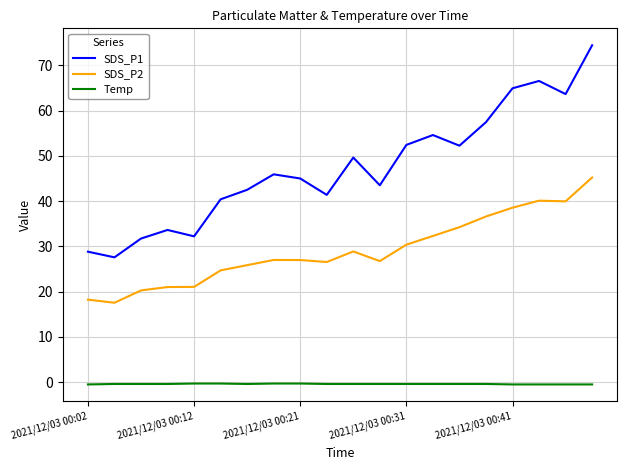

What is the highest value of the SDS_P2 series?

45.2